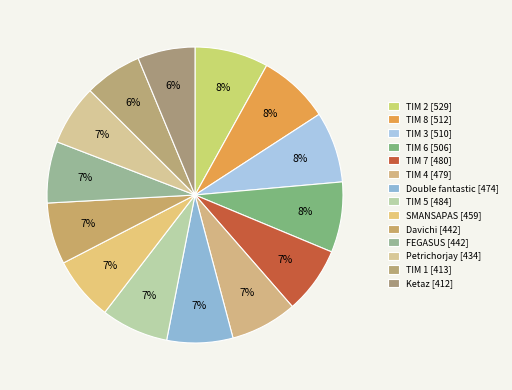

Does Double fantastic [474] account for over 50% of the chart?

No